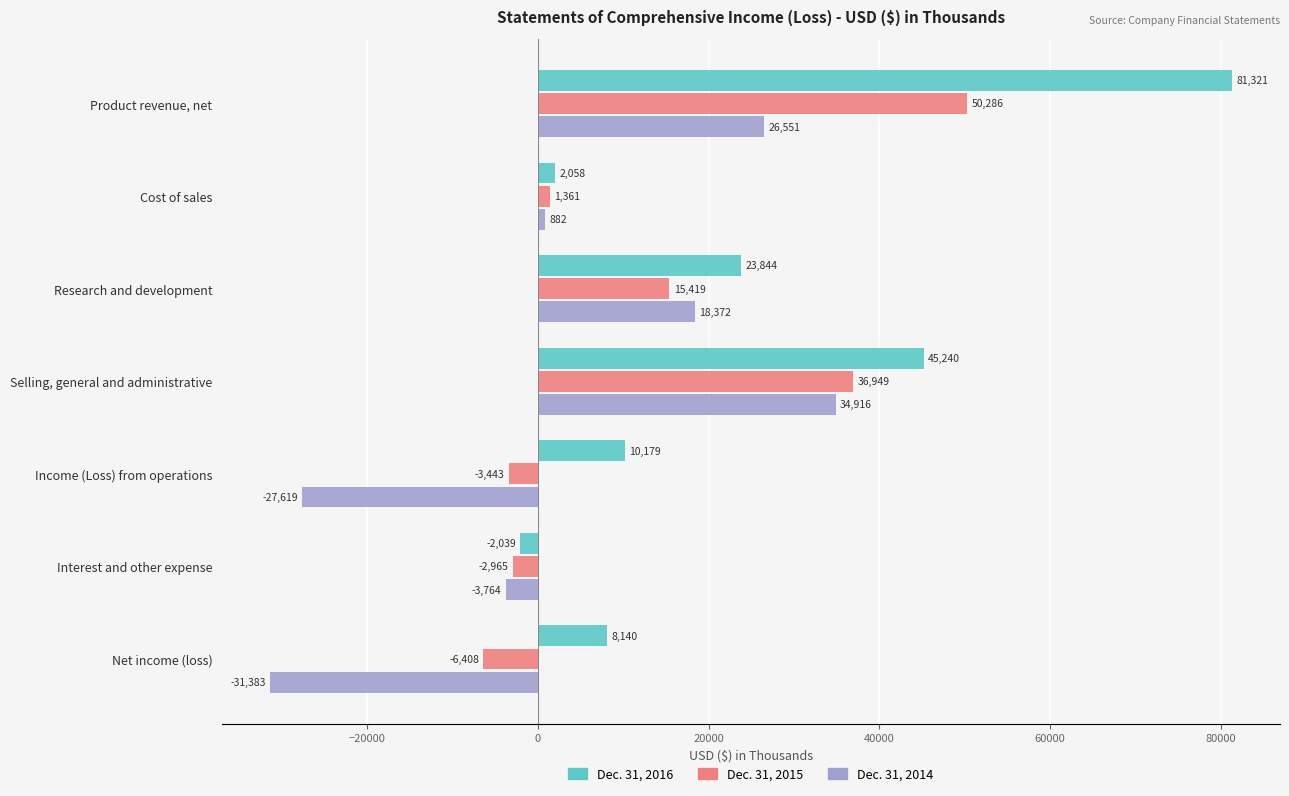

What is the highest value of the Dec. 31, 2016 series?

81321